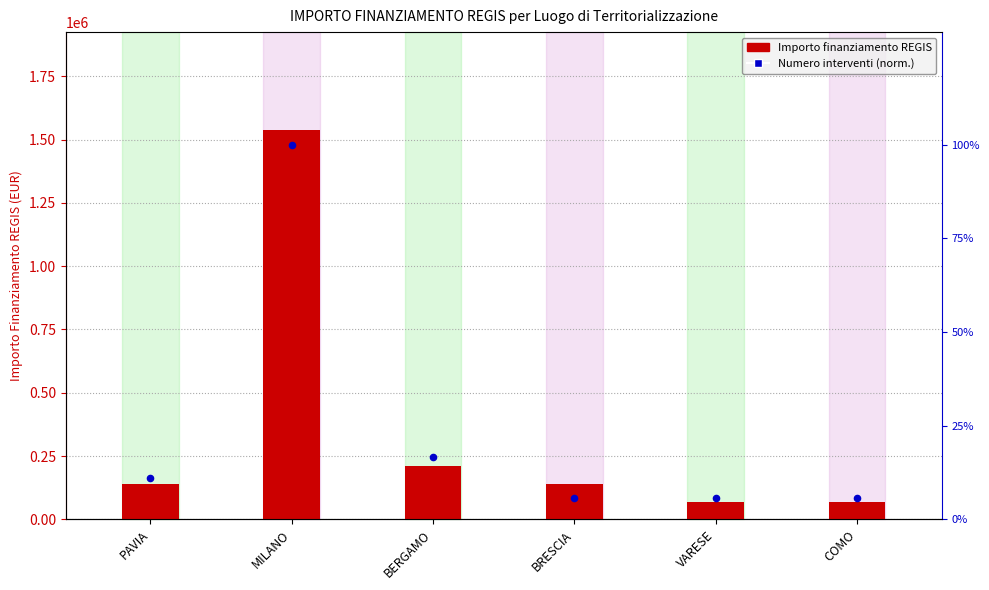

Which series has the widest spread of Y values?

Total Finanziamento REGIS